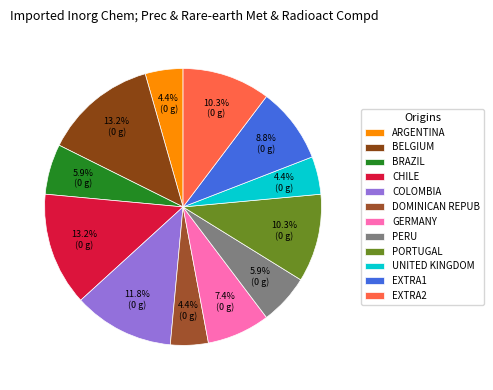

How many segments does this pie chart have?

12